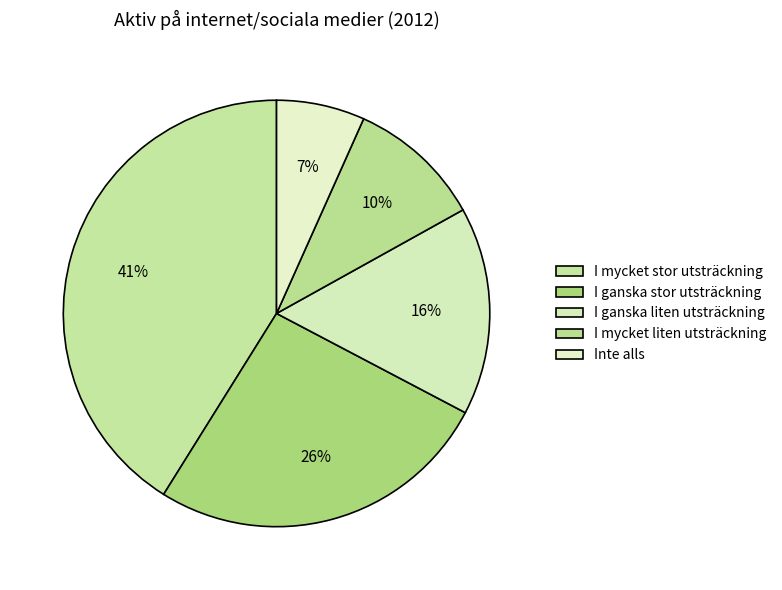

How many slices are in this pie chart?

5